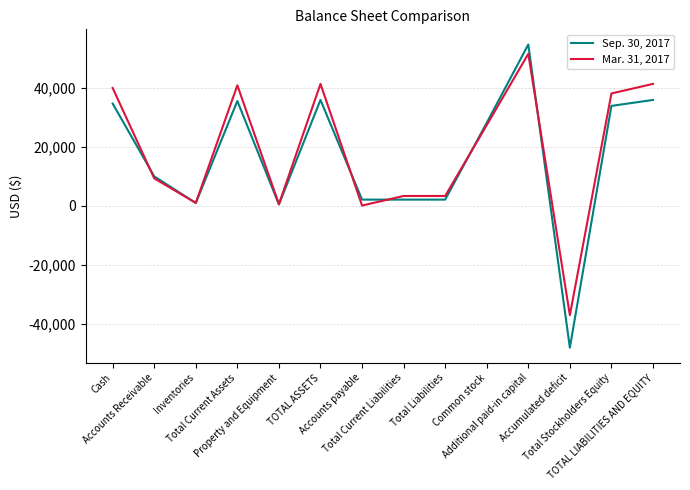

Is this an area chart (filled region under the line)?

No